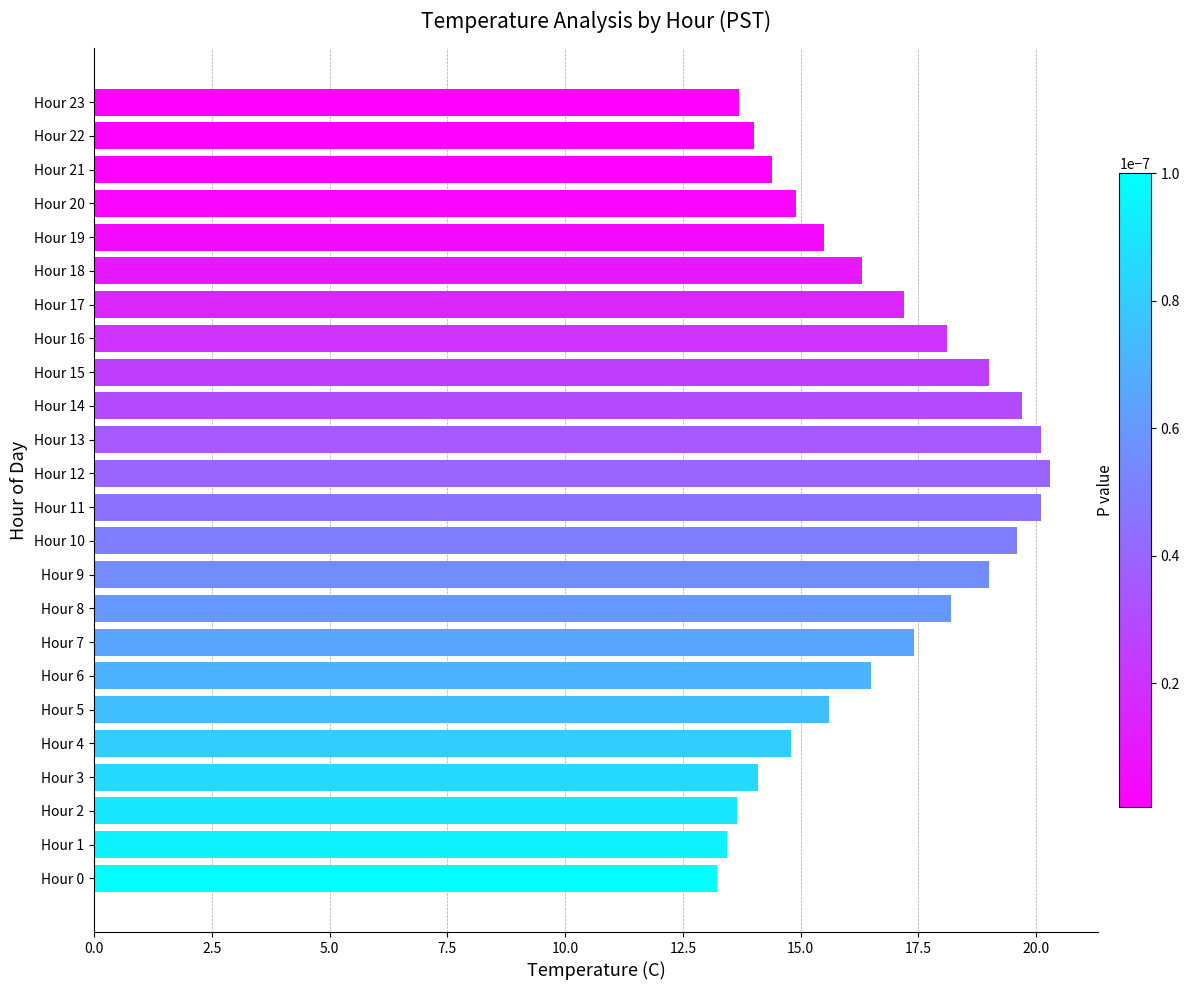

Are the bars grouped side by side (vs. stacked)?

No